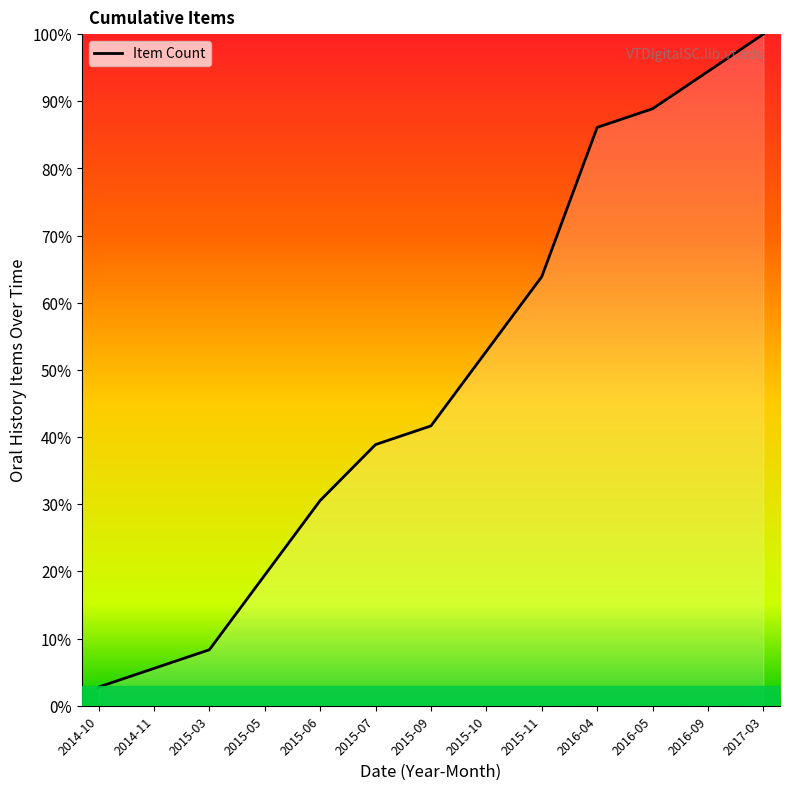

What is the change in value from 2014-11 to 2015-07?

+0.3